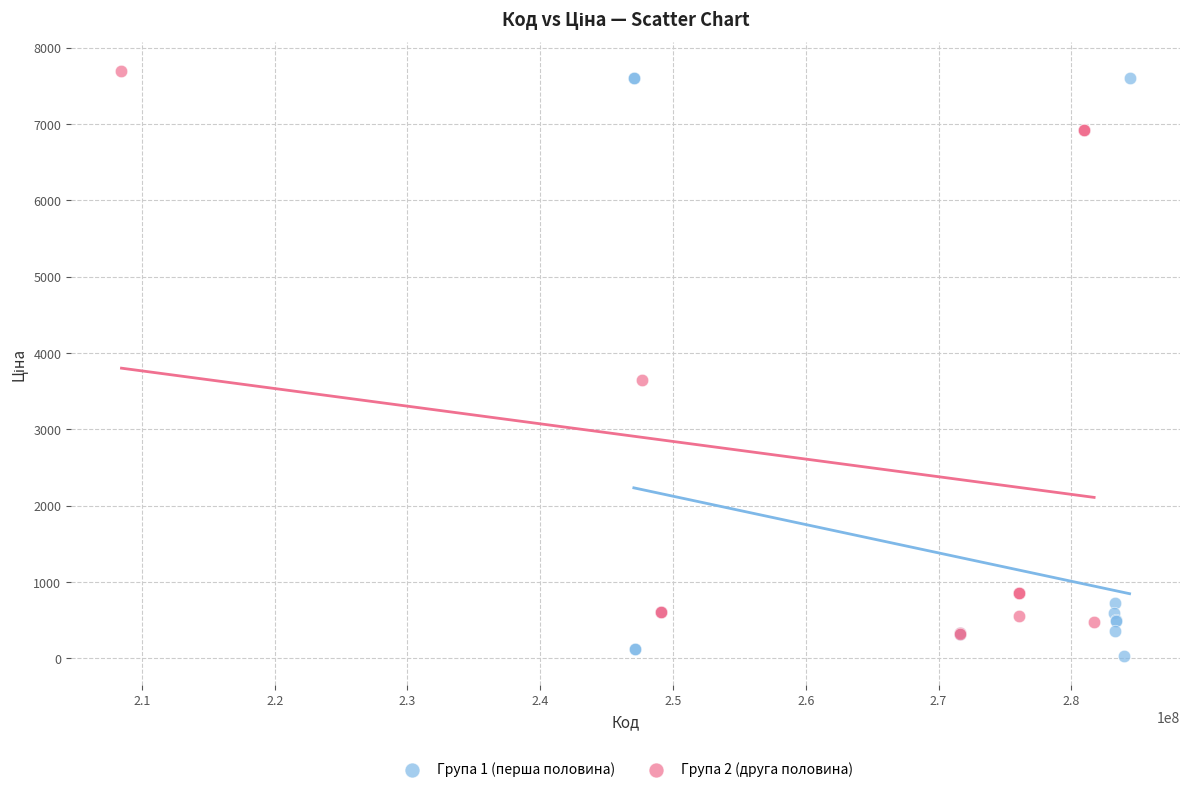

What are all the series names shown in the legend?

Група 1 (перша половина), Група 2 (друга половина)